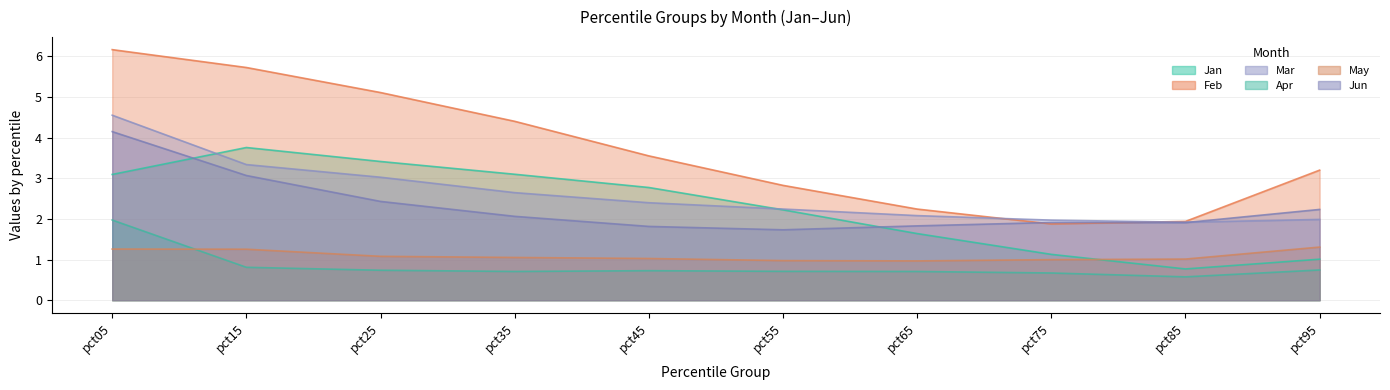

At which category does Apr reach its first local peak?

pct45